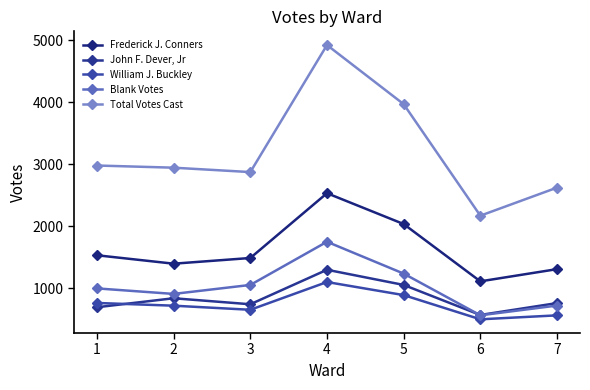

What is the value of the John F. Dever, Jr point at the 4th from the left?

1295